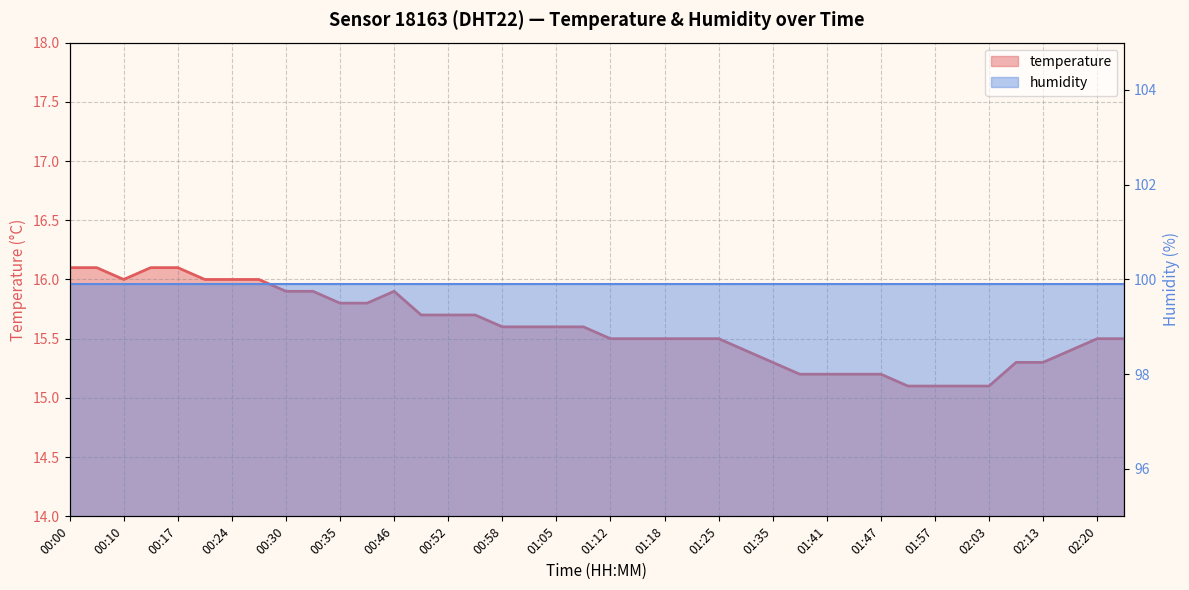

At which label is the value closest to 15?

01:51